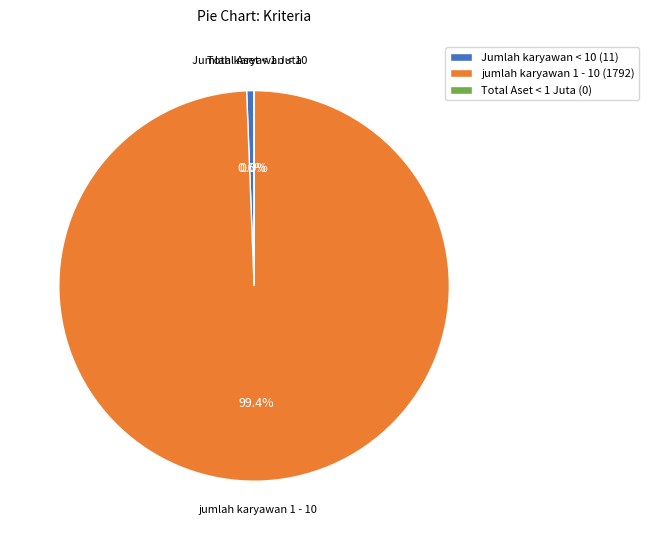

To the nearest percent, what portion does jumlah karyawan 1 - 10 represent?

99%